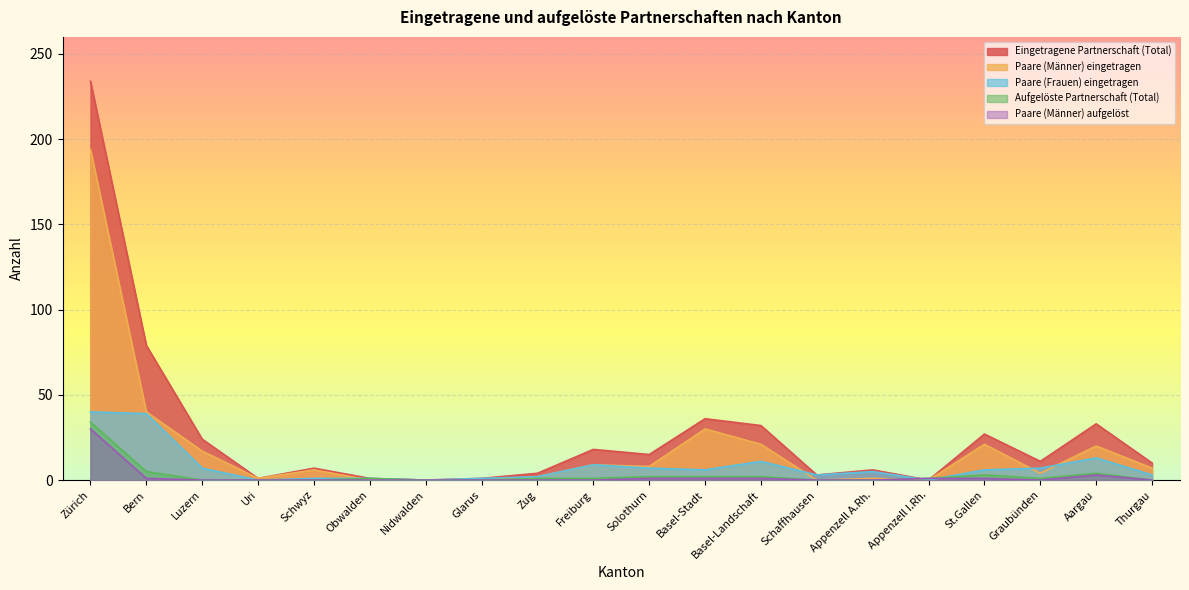

After their last crossing, which series has the higher values: Paare (Männer) eingetragen or Paare (Männer) aufgelöst?

Paare (Männer) eingetragen